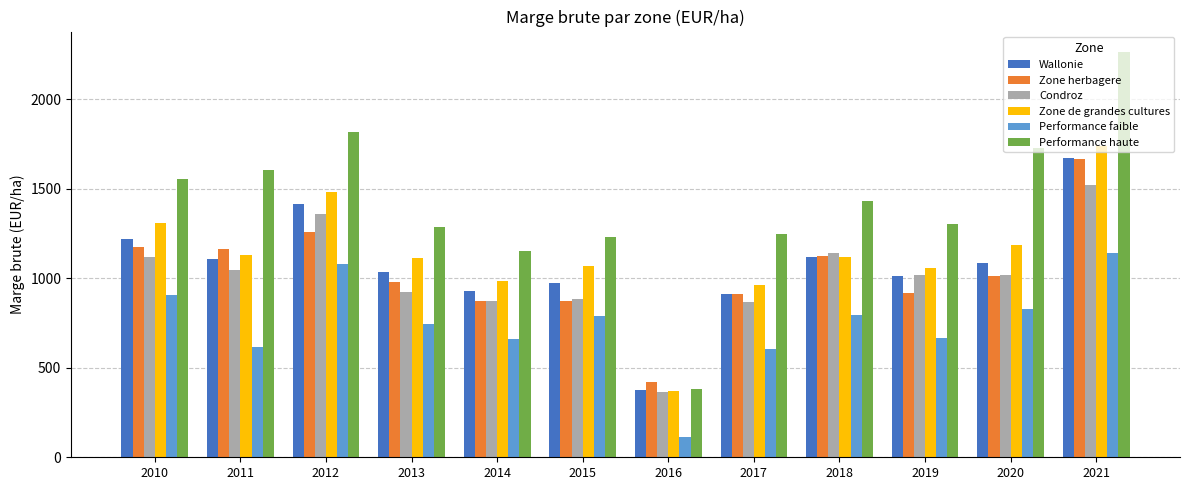

Is it true that Zone herbagere equals 874.3 at 2014?

True